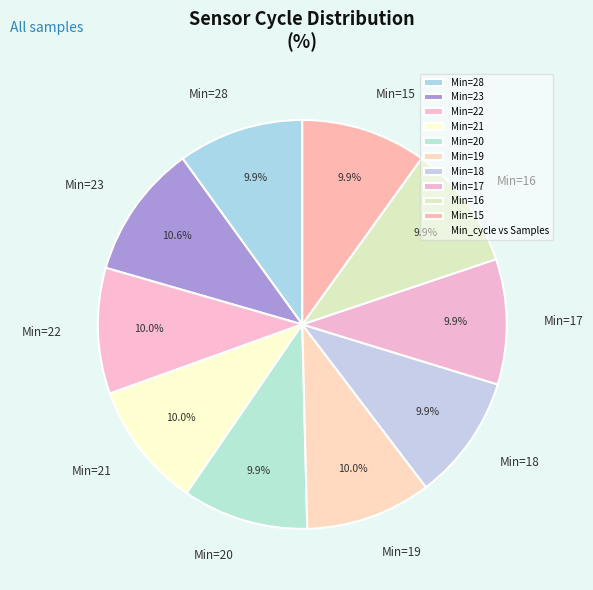

Is there any slice that represents more than half of the pie?

No